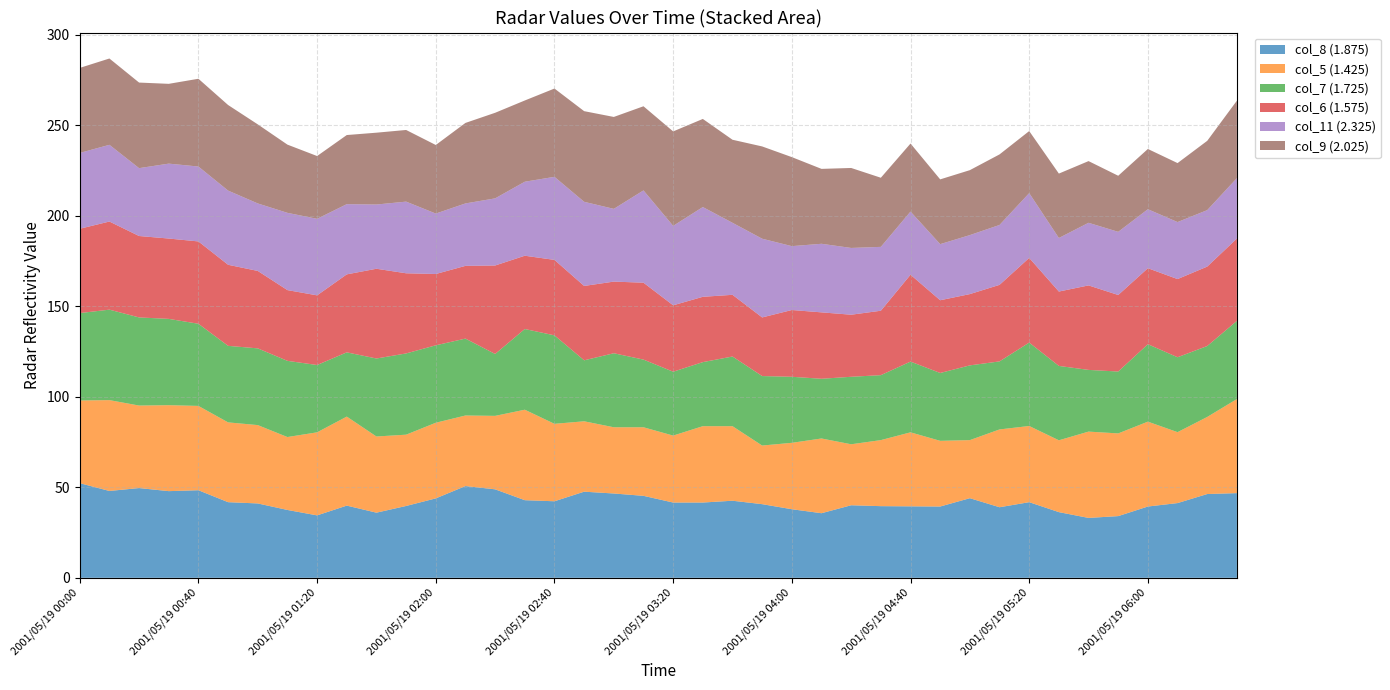

Reading left to right, extract all data points from this chart.

col_8 (1.875): 52.3	48.0	49.6	47.9	48.4	41.8	41.1	37.5	34.5	39.9	36.0	39.7	43.9	50.7	48.9	42.9	42.3	47.6	46.6	45.3	41.6	41.6	42.6	40.7	37.9	35.7	40.1	39.6	39.5	39.4	44.0	39.0	41.8	36.3	33.1	34.1	39.4	41.3	46.3	46.8
col_5 (1.425): 45.7	50.2	45.6	47.5	46.6	44.1	43.3	40.3	45.9	49.2	42.1	39.4	41.8	39.0	40.6	50.0	42.8	38.9	36.6	37.9	37.0	42.2	41.2	32.4	36.7	41.3	33.7	36.5	40.9	36.3	32.1	43.0	42.1	39.7	47.7	45.7	46.9	39.2	42.6	52.0
col_7 (1.725): 48.3	50.0	48.7	47.7	45.4	42.3	42.4	42.1	37.2	35.5	43.1	44.9	42.8	42.5	34.2	44.6	48.9	33.7	40.9	37.4	35.3	35.4	38.5	38.4	36.5	33.0	37.3	35.9	39.1	37.5	41.3	37.6	46.1	41.1	34.1	34.2	42.8	41.4	39.2	43.2
col_6 (1.575): 46.6	48.7	45.0	44.4	45.5	44.8	42.8	39.1	38.5	43.1	49.6	44.3	39.4	40.2	48.9	40.5	41.7	41.1	39.6	42.5	36.7	36.1	34.1	32.4	36.9	36.7	34.3	35.6	48.0	40.2	39.4	42.3	46.8	41.1	46.7	42.3	42.0	43.2	43.9	45.5
col_11 (2.325): 41.9	42.4	37.5	41.4	41.4	41.0	37.3	42.7	42.3	38.8	35.5	39.6	33.4	34.5	37.1	40.9	45.9	46.5	40.2	51.0	43.9	49.6	39.8	43.5	35.3	37.9	36.9	35.3	34.9	31.0	32.6	33.1	35.8	29.6	34.6	34.9	32.6	31.5	31.2	33.4
col_9 (2.025): 47.0	47.7	47.3	44.1	48.5	47.3	43.7	37.7	34.7	38.2	39.7	39.6	37.9	44.5	47.3	44.9	48.8	50.1	50.8	46.5	52.2	48.7	45.9	51.0	49.2	41.4	44.2	38.2	37.6	35.8	35.9	39.0	34.3	35.6	34.1	31.0	33.3	32.6	38.3	42.8